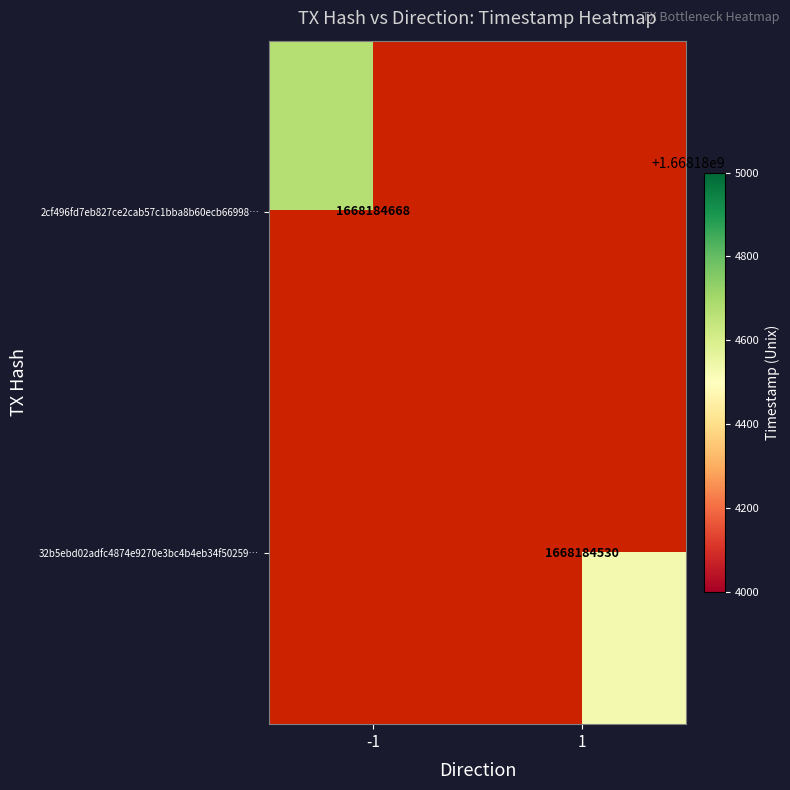

How many data points does each series have?

2